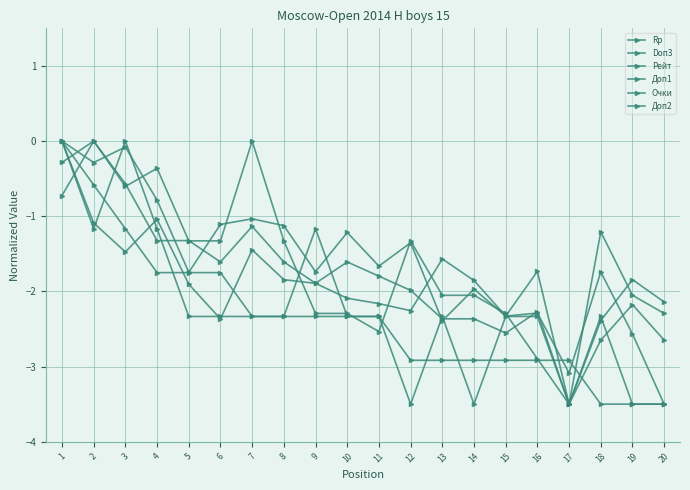

How many distinct data groups are displayed?

6